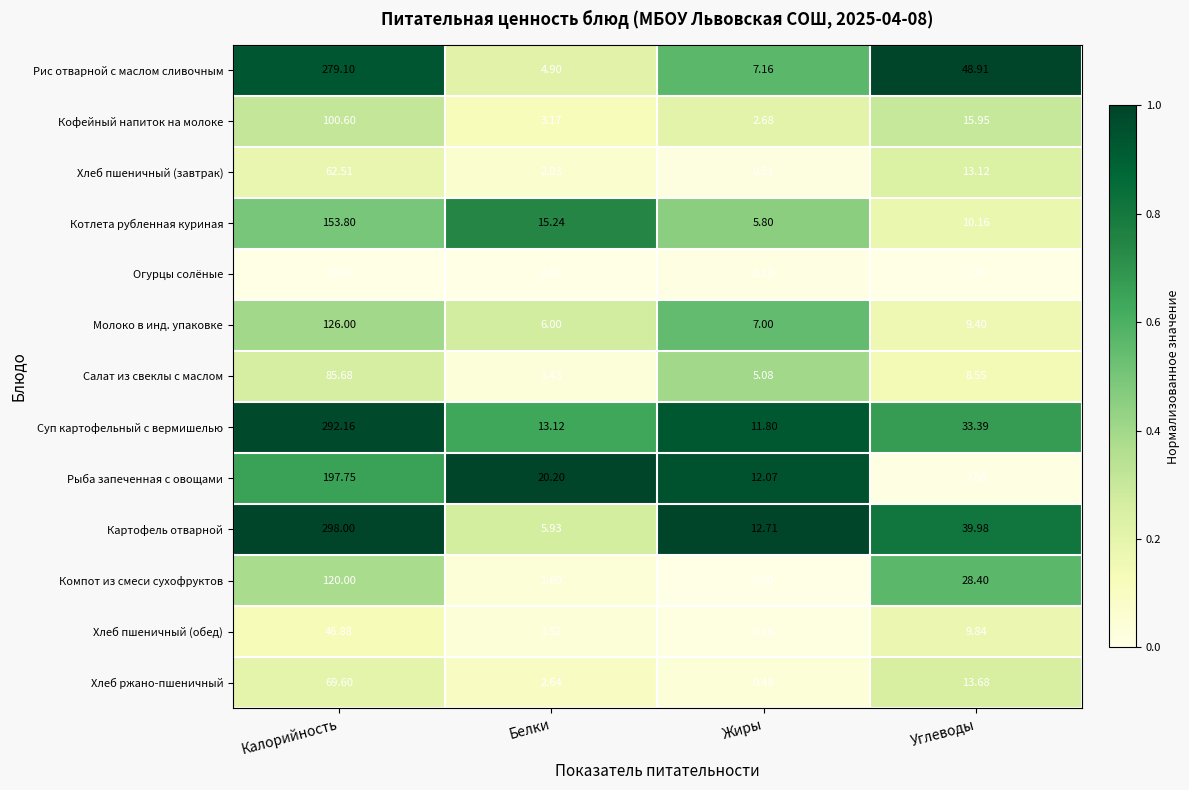

What is the spread (max minus min) of values at Калорийность?

287.1